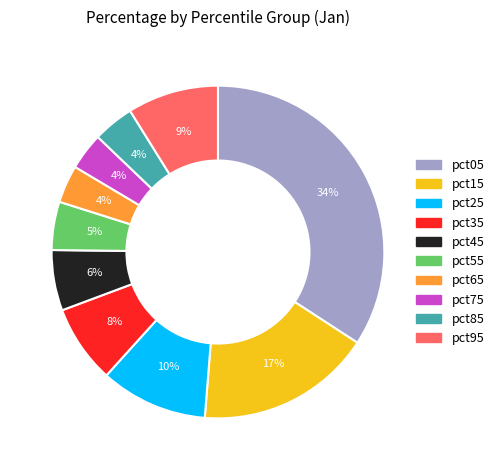

To the nearest percent, what is the combined percentage of pct35 and pct25?

18%